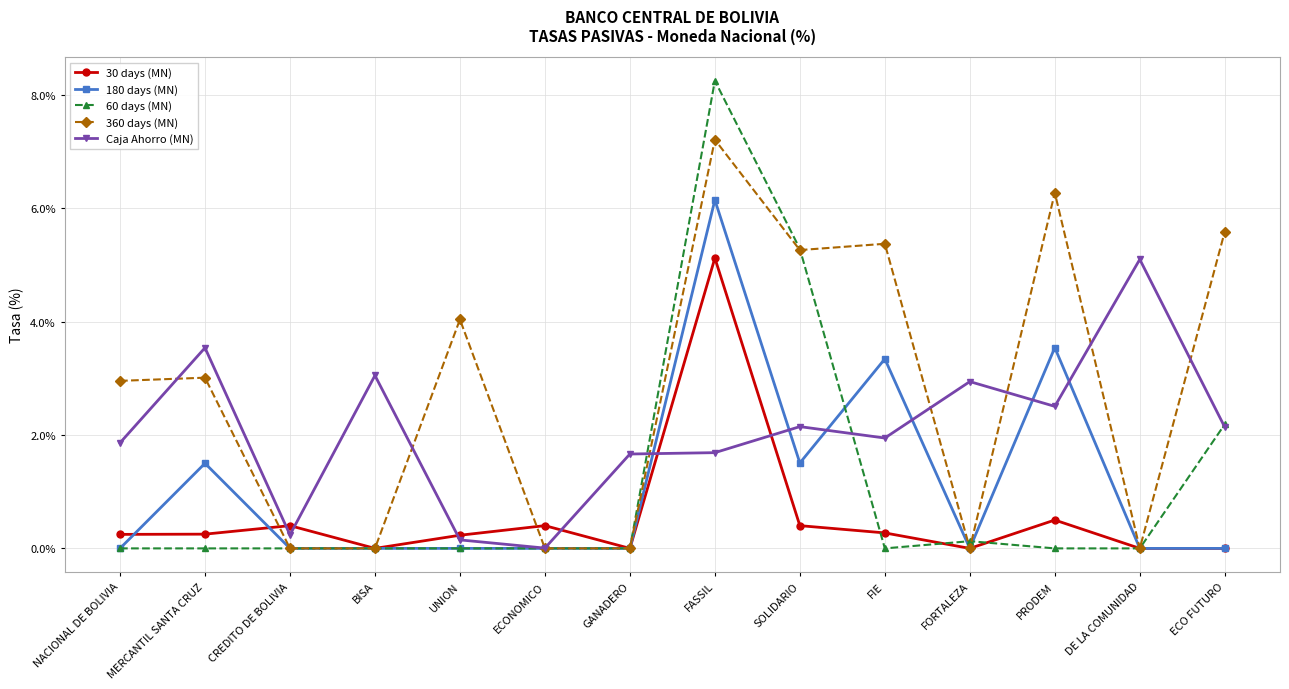

At FASSIL, list the series in order from largest to smallest.

60 days (MN), 360 days (MN), 180 days (MN), 30 days (MN), Caja Ahorro (MN)